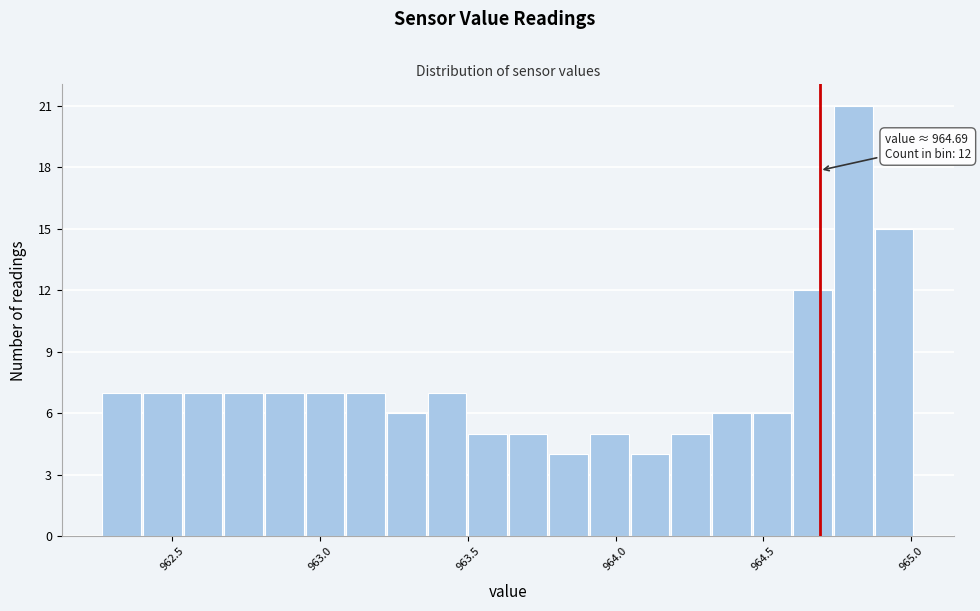

Around what value on the x-axis is the tallest bar? Give the approximate position of its centre, as read against the axis.

964.80